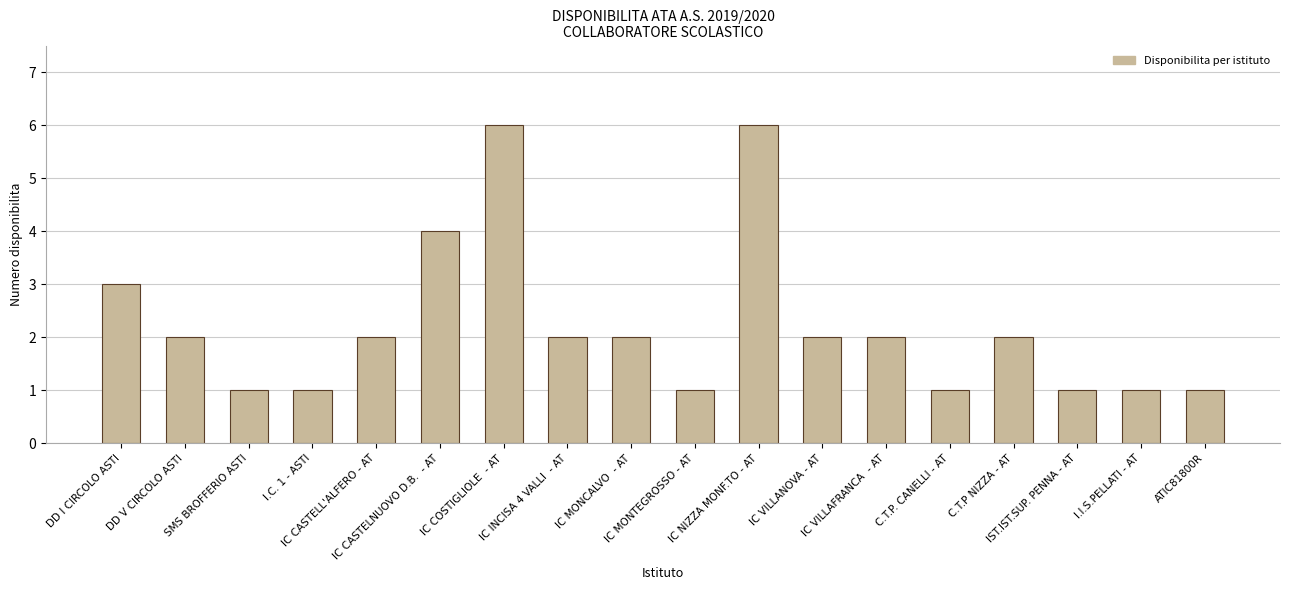

Reading left to right, what are all the values shown in this chart?

DD I CIRCOLO ASTI=3	DD V CIRCOLO ASTI=2	SMS BROFFERIO ASTI=1	I.C. 1 - ASTI=1	IC CASTELL'ALFERO - AT=2	IC CASTELNUOVO D.B.  - AT=4	IC COSTIGLIOLE  - AT=6	IC INCISA 4 VALLI  - AT=2	IC MONCALVO  - AT=2	IC MONTEGROSSO - AT=1	IC NIZZA MONF.TO - AT=6	IC VILLANOVA - AT=2	IC VILLAFRANCA  - AT=2	C.T.P. CANELLI - AT=1	C.T.P NIZZA - AT=2	IST.IST.SUP. PENNA - AT=1	I.I.S.PELLATI - AT=1	ATIC81800R=1